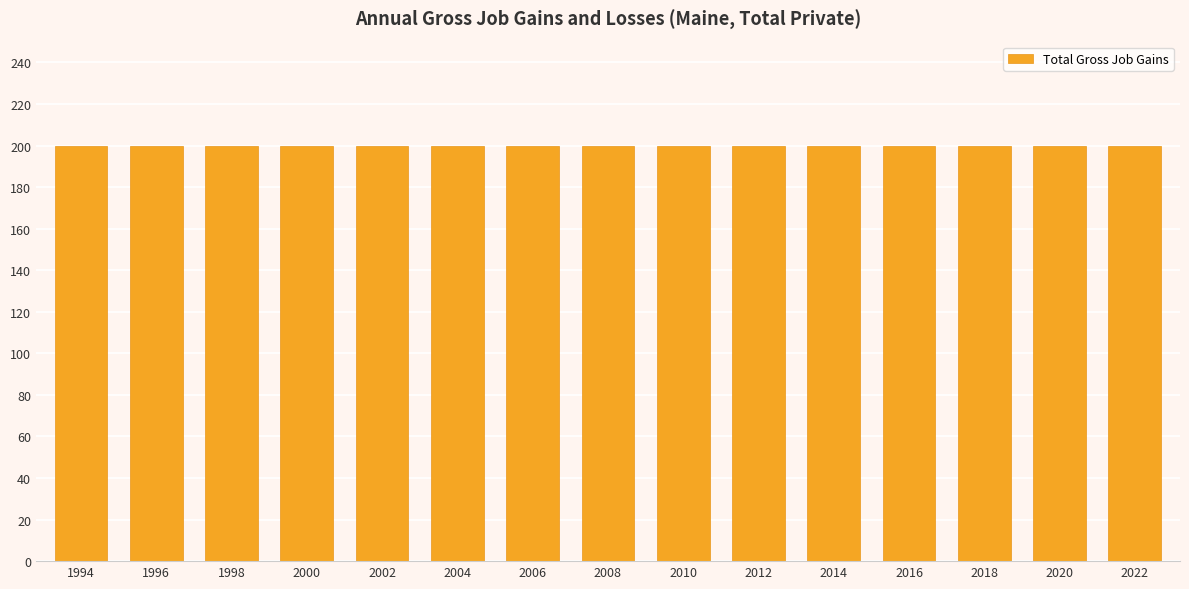

How many categories are shown in the chart?

15